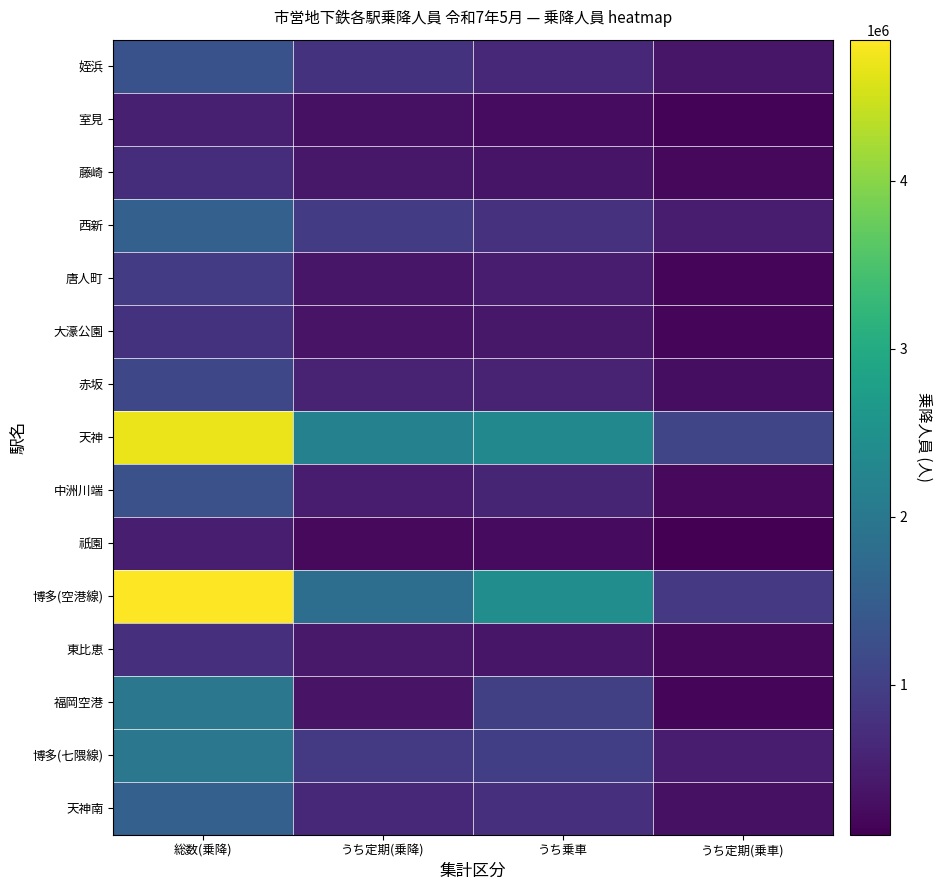

What is the spread (max minus min) of values at うち乗車?

2196013